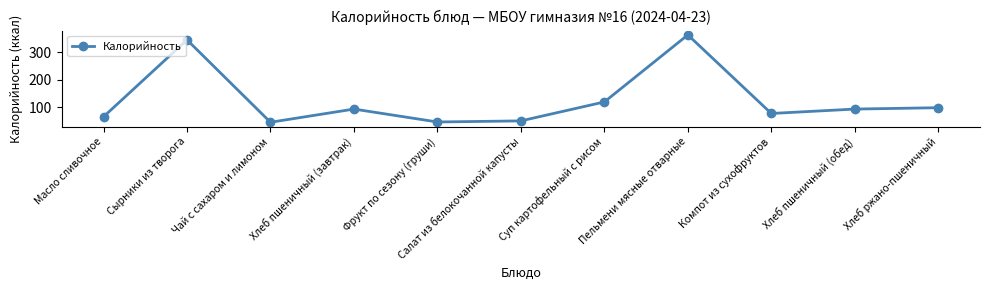

The chart shows a value of 37 at Масло сливочное. True or false?

False